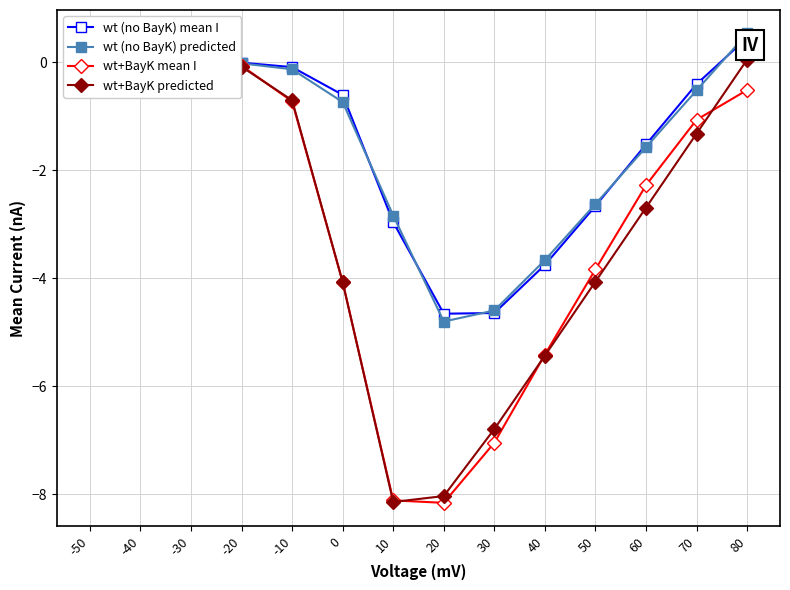

Read the wt (no BayK) predicted value at 50.

-2.6